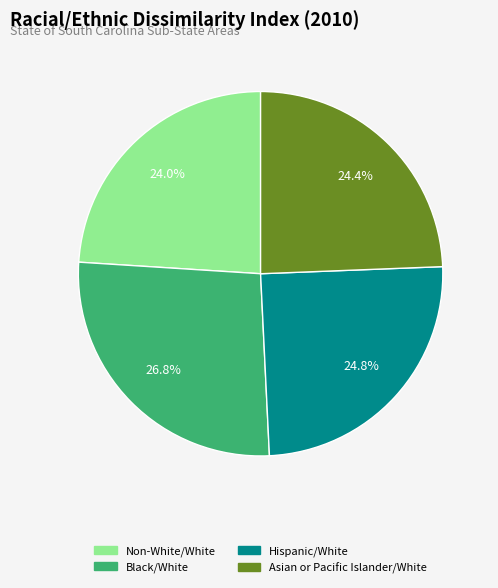

The Non-White/White slice represents 24% of the pie. True or false?

True